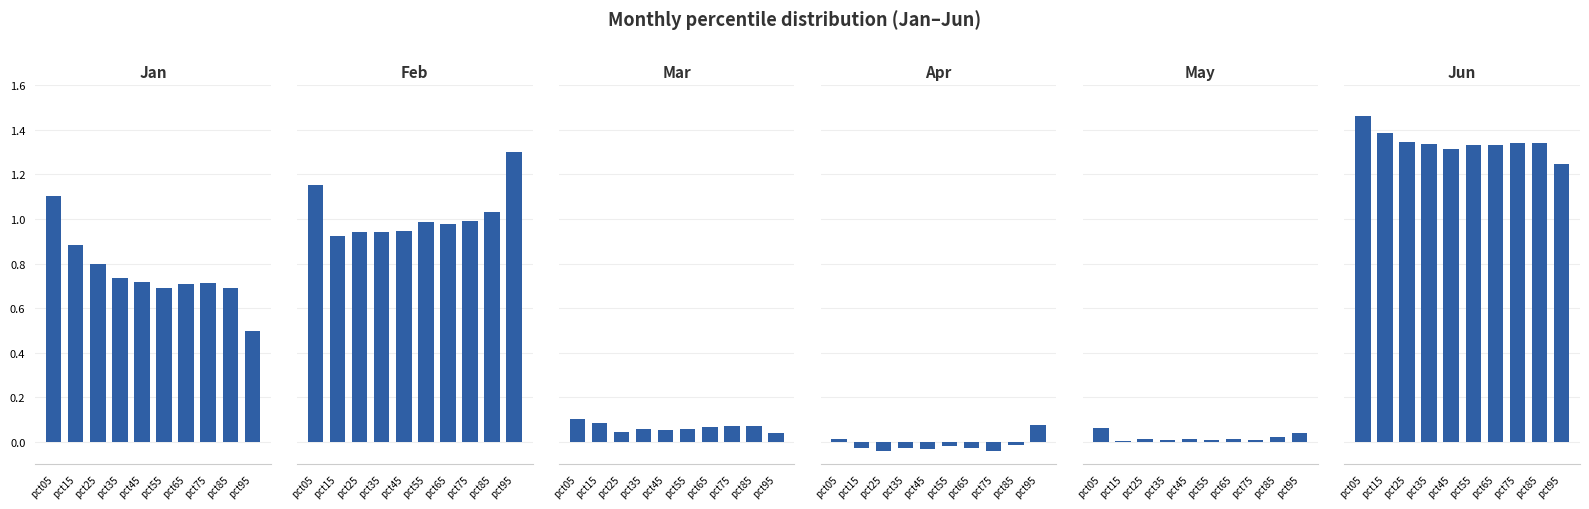

Reading left to right, extract all data points from this chart.

Jan: pct05=1.1	pct15=0.9	pct25=0.8	pct35=0.7	pct45=0.7	pct55=0.7	pct65=0.7	pct75=0.7	pct85=0.7	pct95=0.5
Feb: pct05=1.2	pct15=0.9	pct25=0.9	pct35=0.9	pct45=0.9	pct55=1.0	pct65=1.0	pct75=1.0	pct85=1.0	pct95=1.3
Mar: pct05=0.1	pct15=0.1	pct25=0.0	pct35=0.1	pct45=0.1	pct55=0.1	pct65=0.1	pct75=0.1	pct85=0.1	pct95=0.0
Apr: pct05=0.0	pct15=-0.0	pct25=-0.0	pct35=-0.0	pct45=-0.0	pct55=-0.0	pct65=-0.0	pct75=-0.0	pct85=-0.0	pct95=0.1
May: pct05=0.1	pct15=0.0	pct25=0.0	pct35=0.0	pct45=0.0	pct55=0.0	pct65=0.0	pct75=0.0	pct85=0.0	pct95=0.0
Jun: pct05=1.5	pct15=1.4	pct25=1.3	pct35=1.3	pct45=1.3	pct55=1.3	pct65=1.3	pct75=1.3	pct85=1.3	pct95=1.2